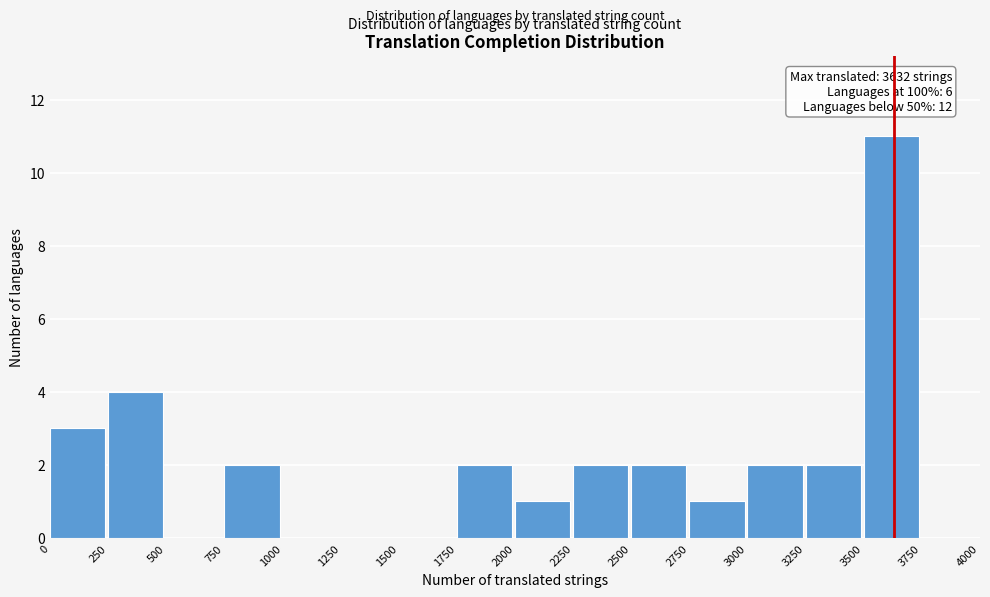

Which range on the x-axis has the tallest bar?

3500 to 3750